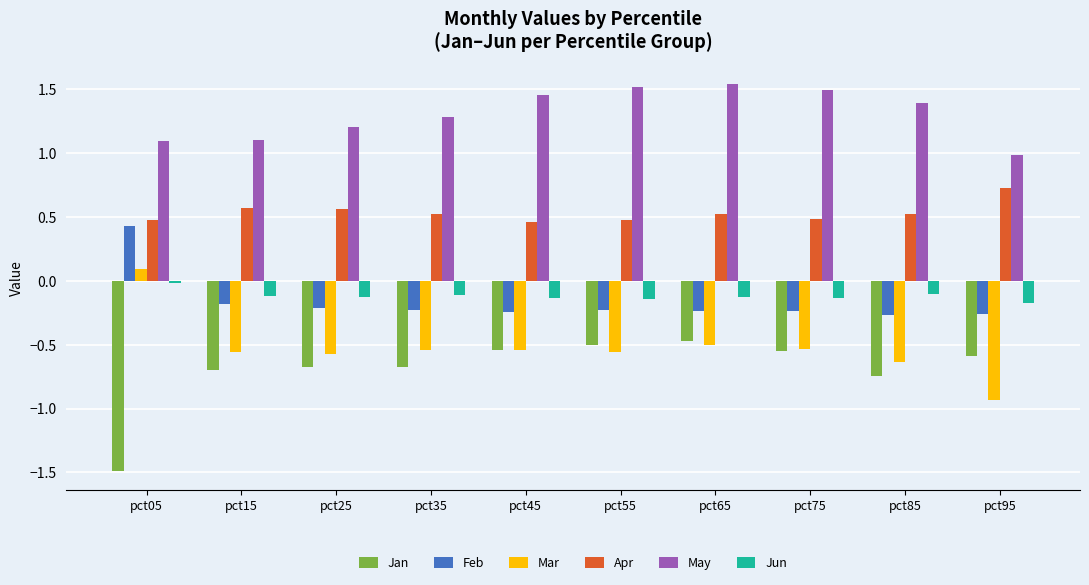

Which category has the lowest value in the Jan series?

pct05